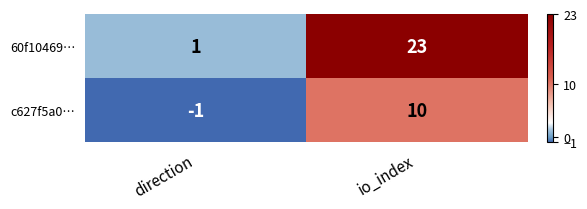

Reading left to right, list all the values displayed in this chart.

60f10469…: direction=1	io_index=23
c627f5a0…: direction=-1	io_index=10